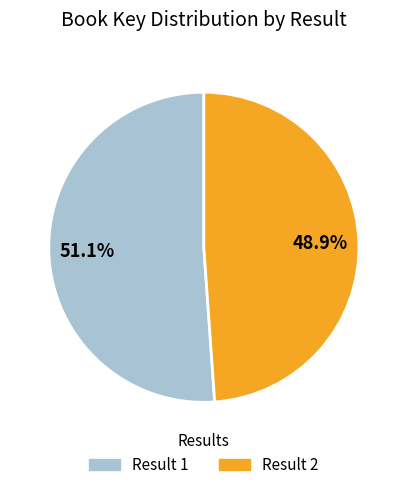

Is there a majority slice in this chart?

Yes